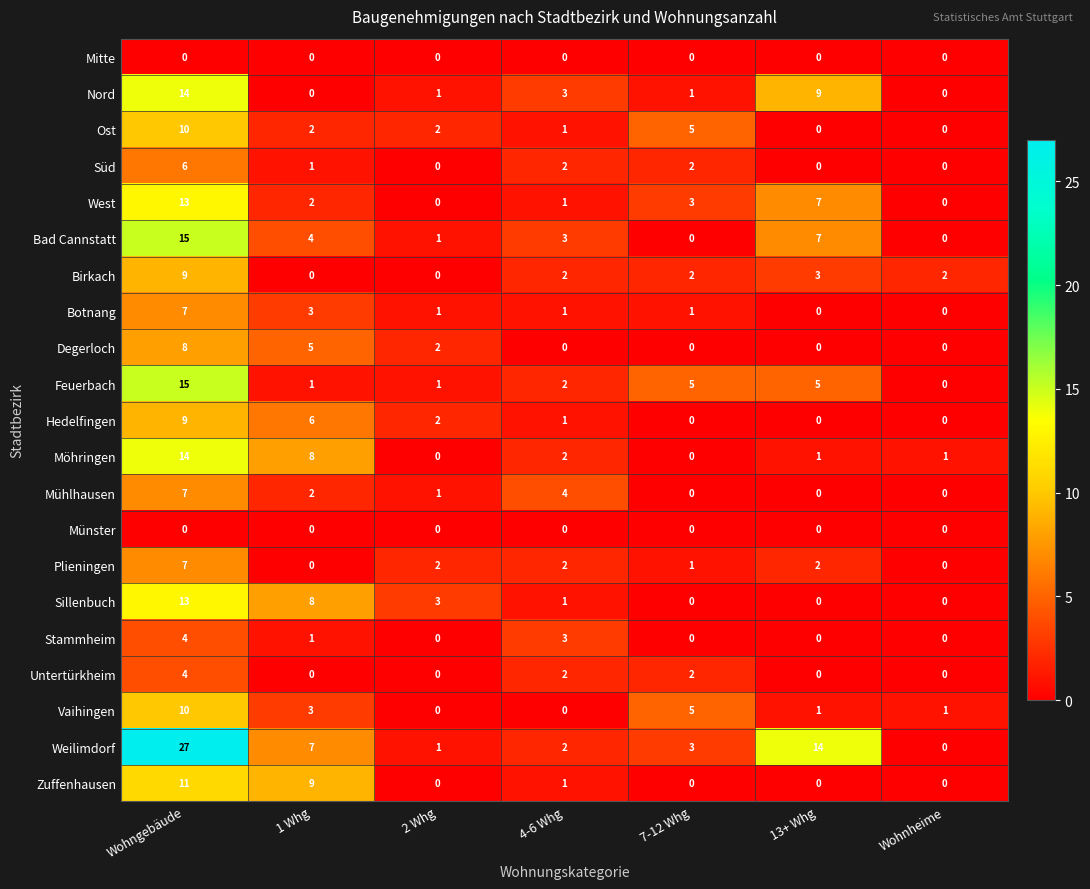

Count the number of categories in the chart.

7